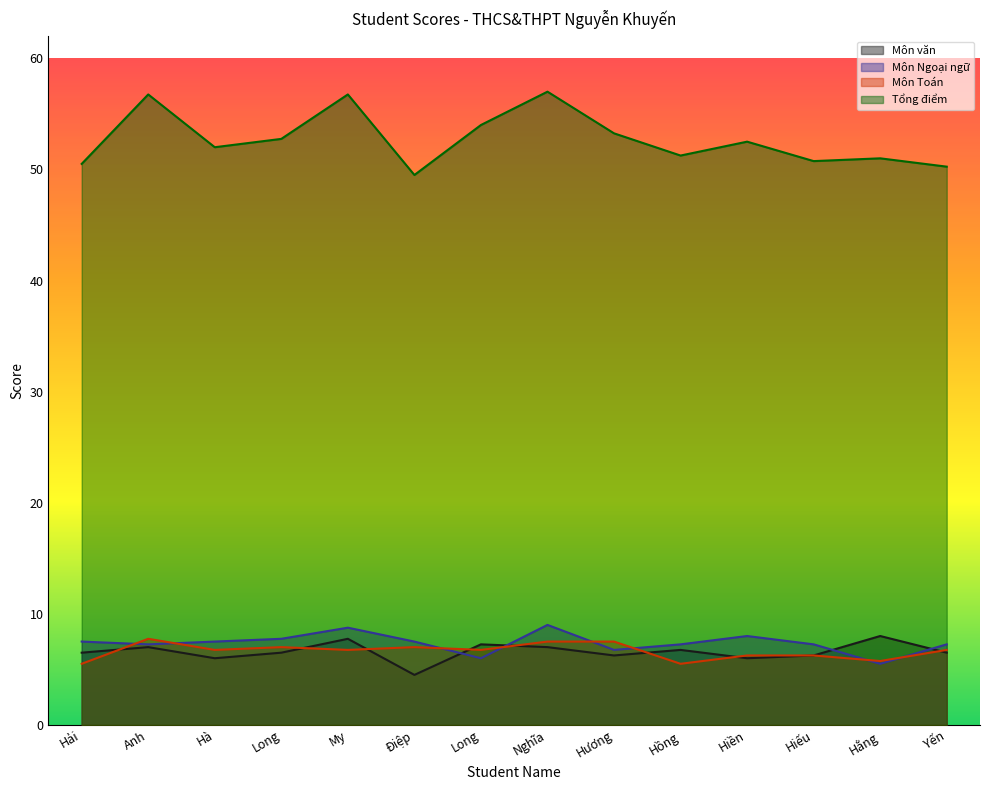

Which series has the largest total across all categories?

Tổng điểm